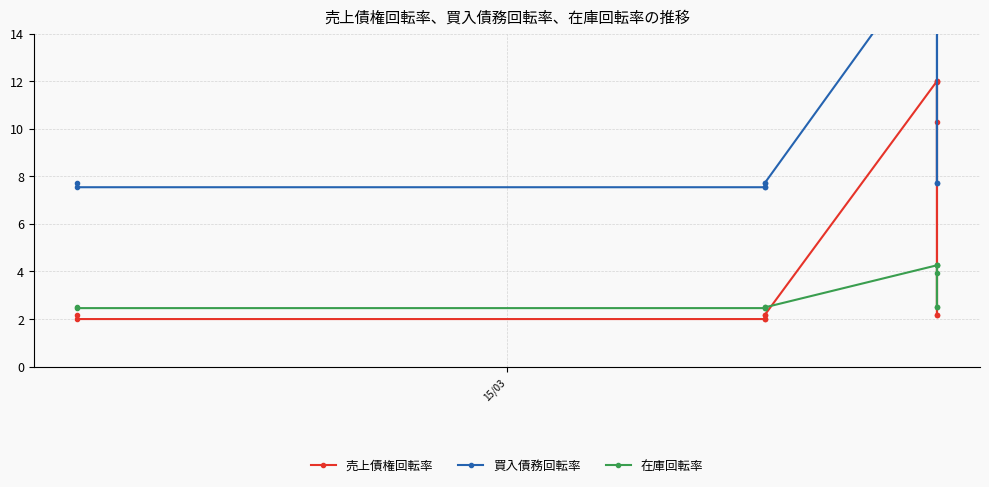

Is this an area chart (filled region under the line)?

No